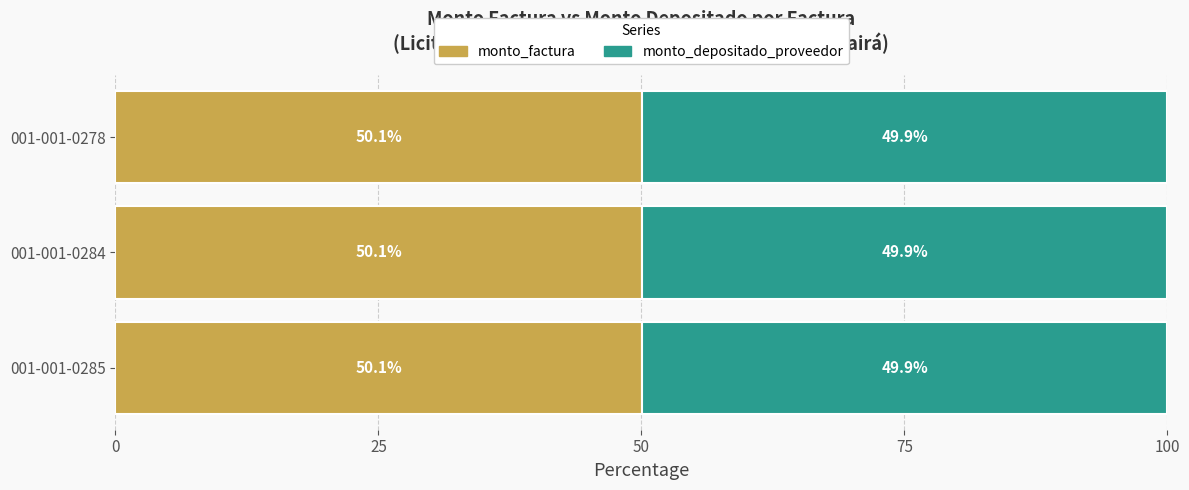

What is the lowest value of the monto_factura series?

50.1